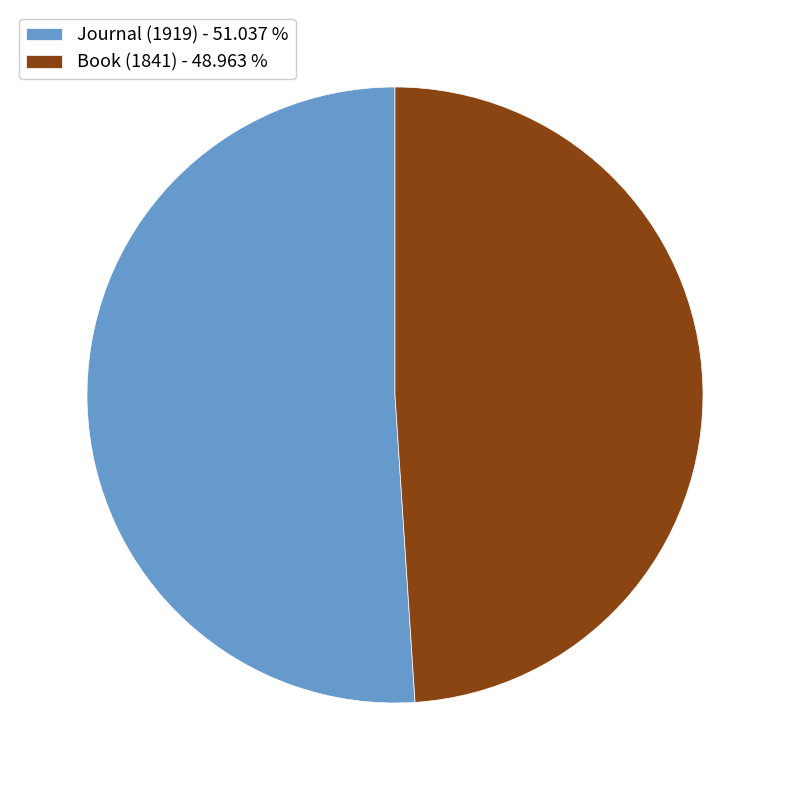

What is the majority slice?

Journal (1919)